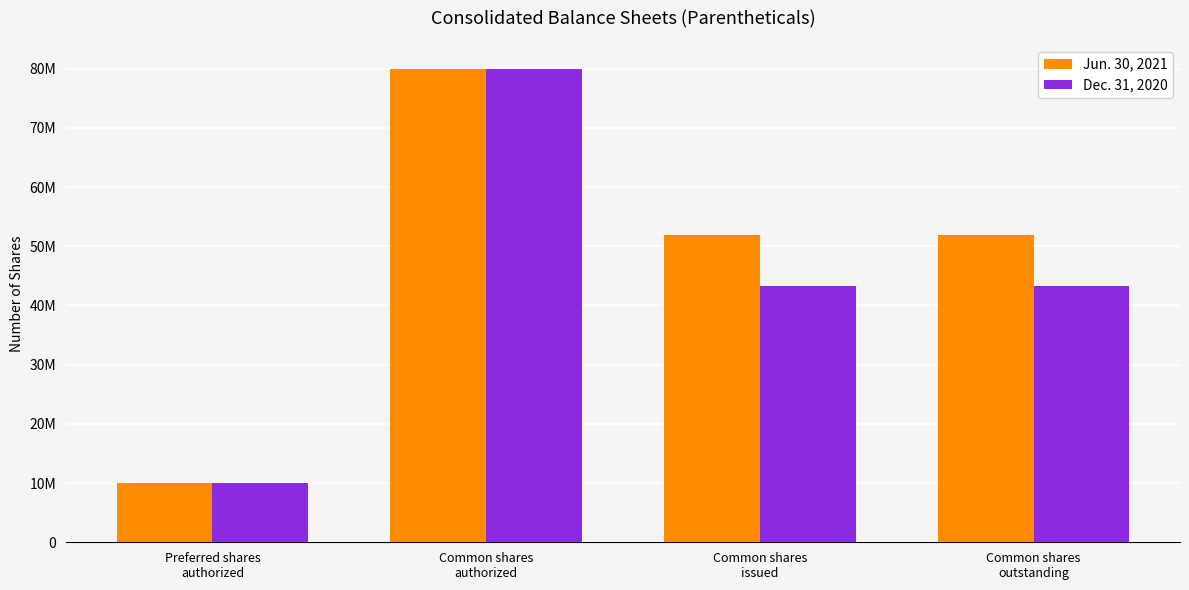

List the labels in order of Jun. 30, 2021 value, largest first.

Common shares
authorized, Common shares
issued, Common shares
outstanding, Preferred shares
authorized